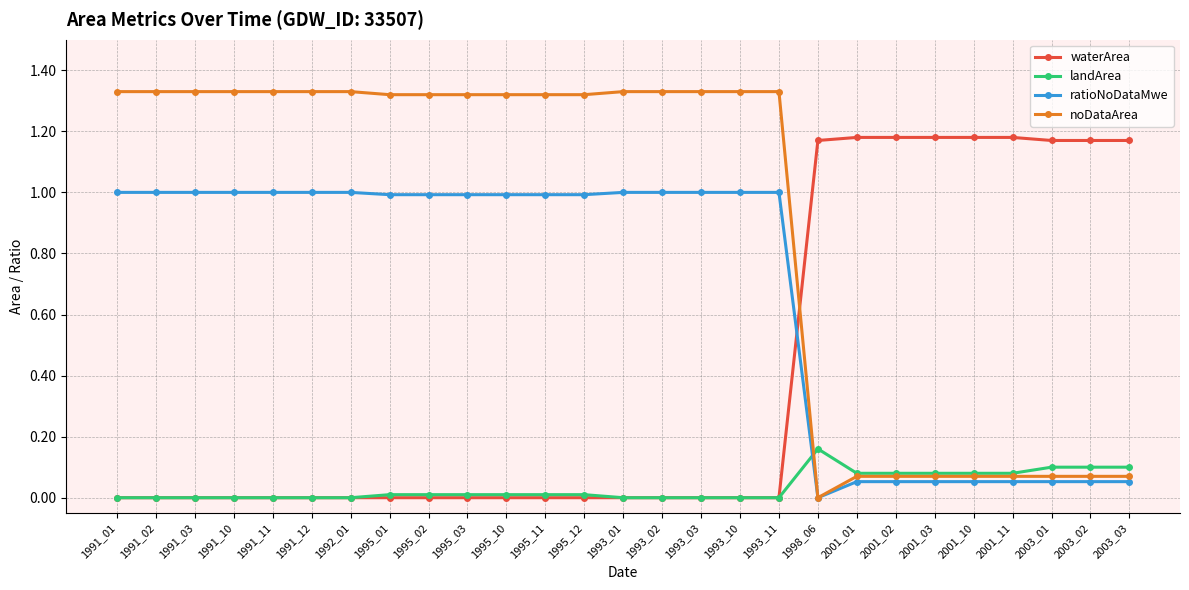

Rank the series by their average value, from highest to lowest.

noDataArea, ratioNoDataMwe, waterArea, landArea